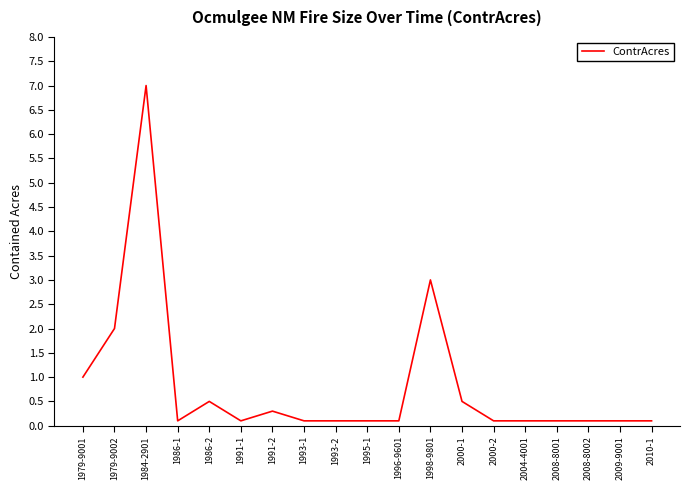

The chart shows a value of 0.5 at 1986-2. True or false?

True